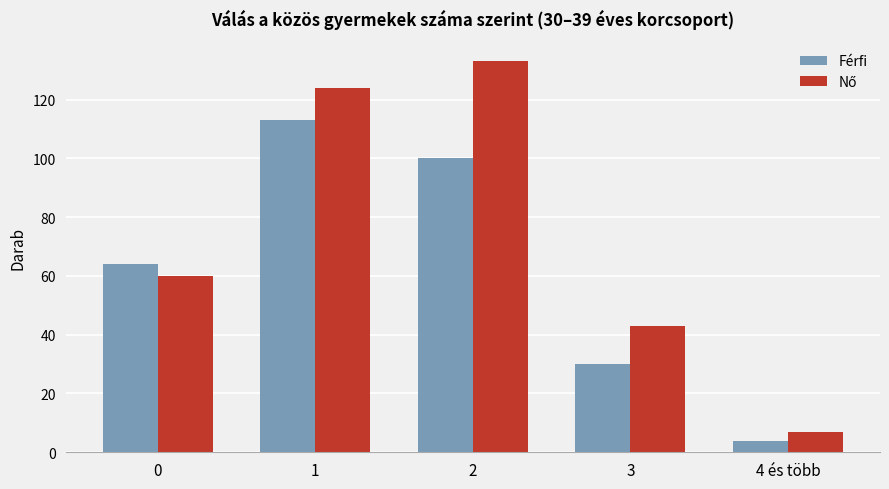

Which label corresponds to the smallest value in the chart?

4 és több